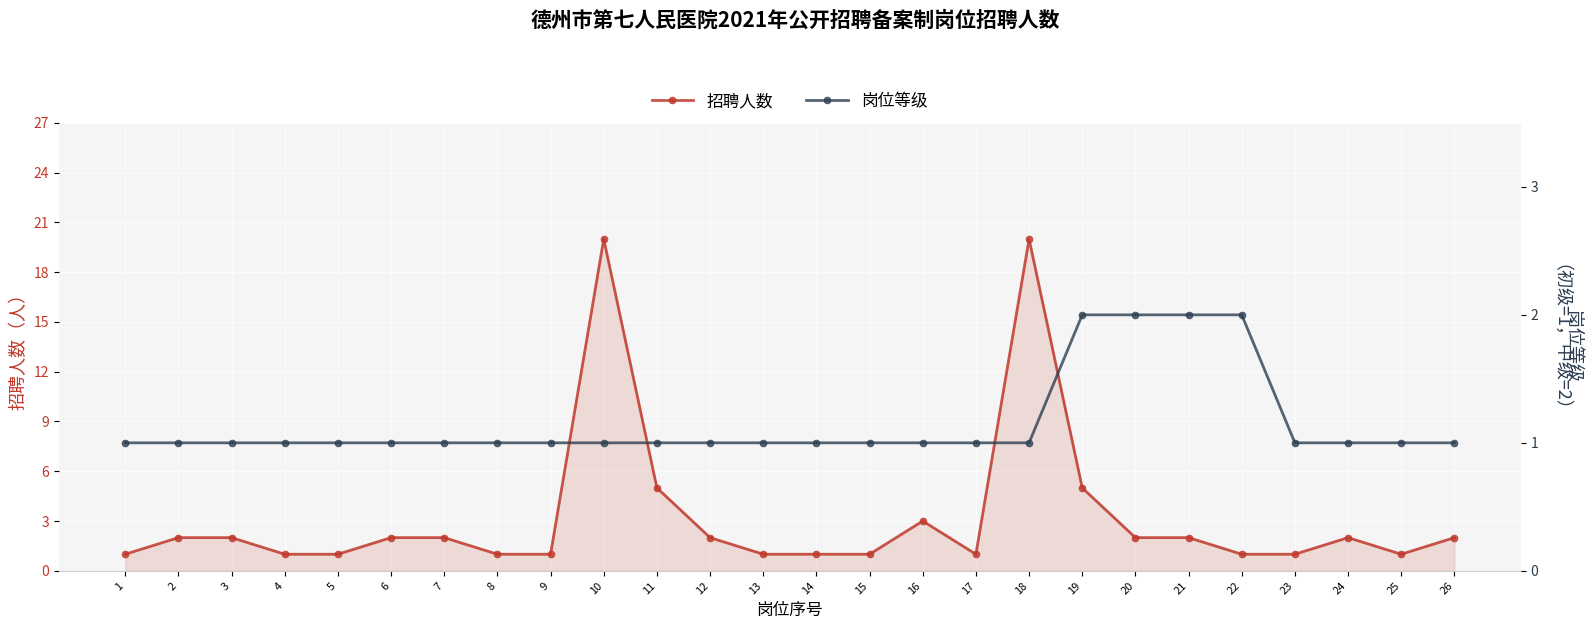

Where is 岗位等级 nearest to the value 1?

1